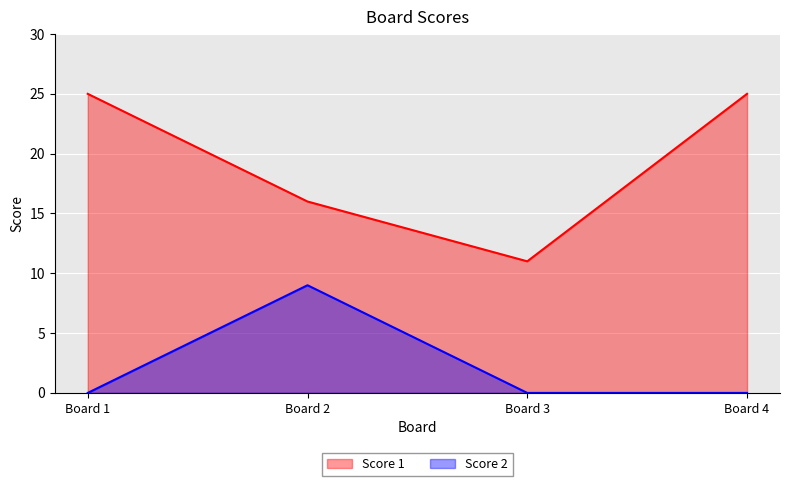

How many data points does each series have?

4